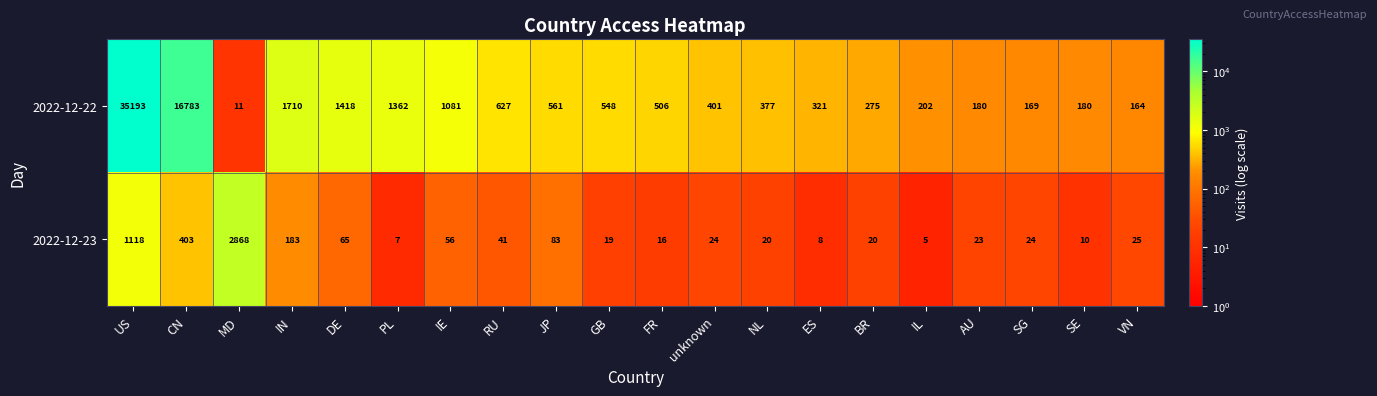

True or false: 2022-12-23 has a value of 35 at BR.

False